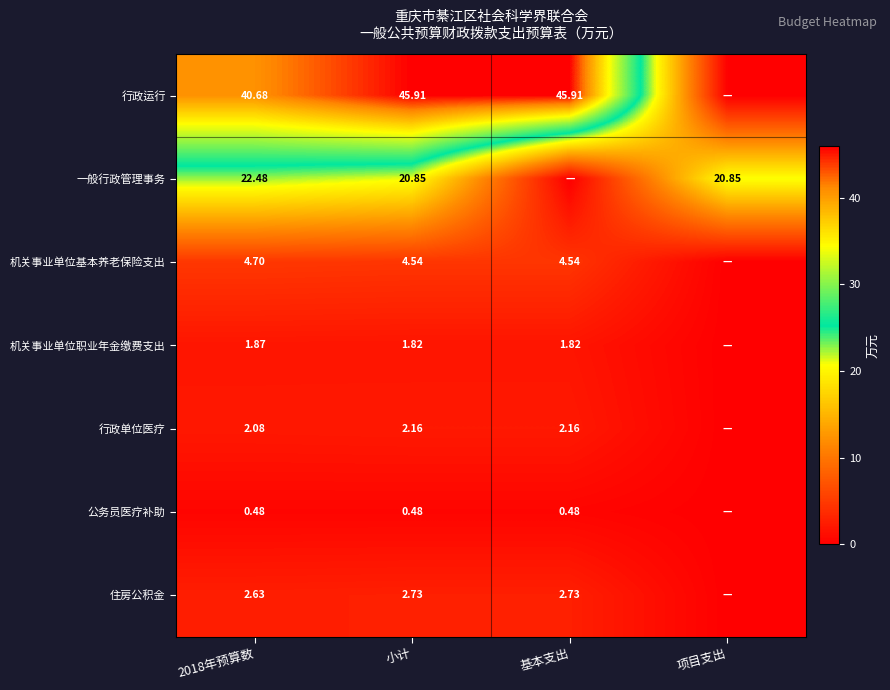

At which category is the sum across all series the highest?

小计